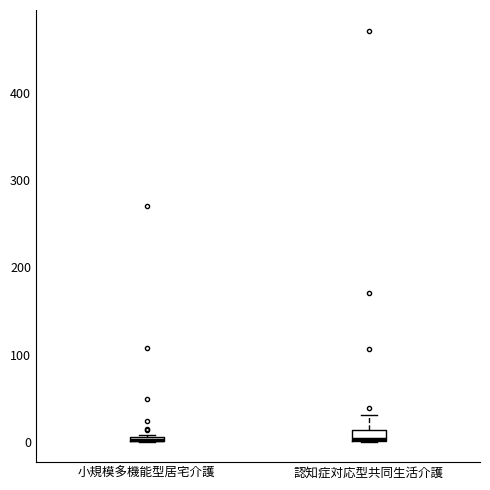

Where is the lower edge of the box for 認知症対応型共同生活介護 on the y-axis? The values are not printed on the chart, so give them approximately, as read against the axis.

0